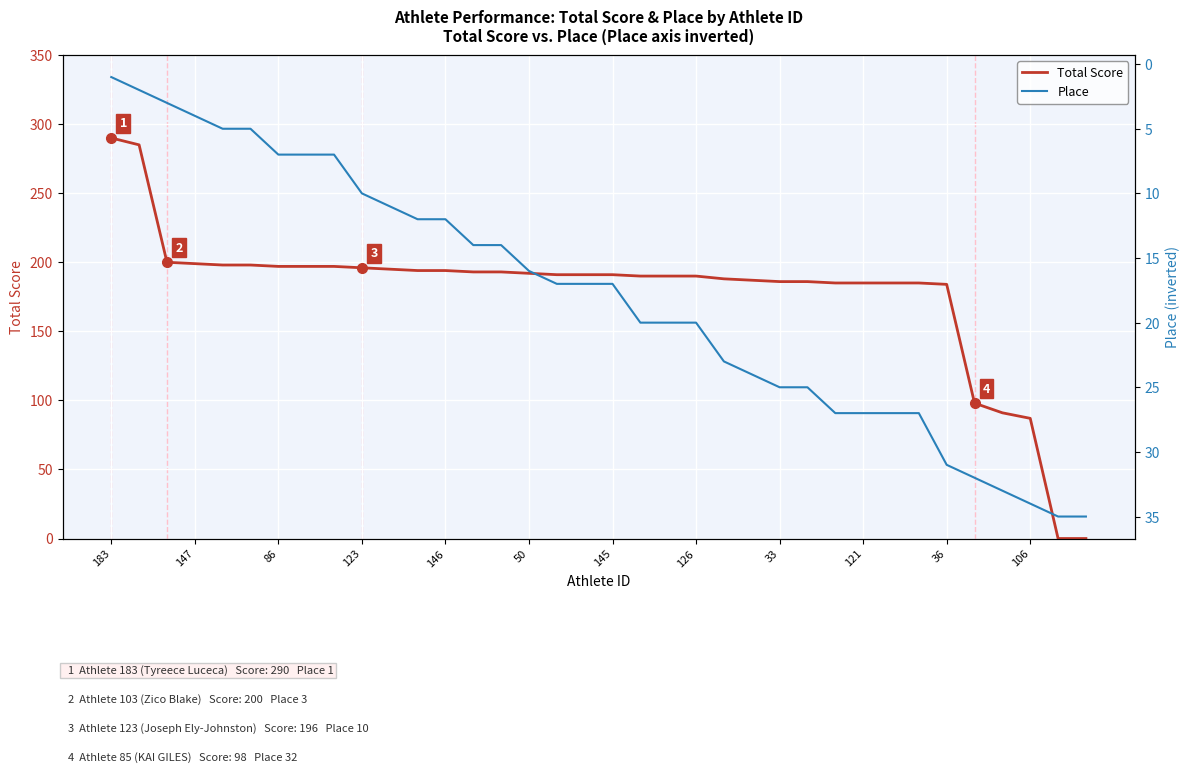

Which series ends up on top after the final intersection of Total Score and Place?

Place